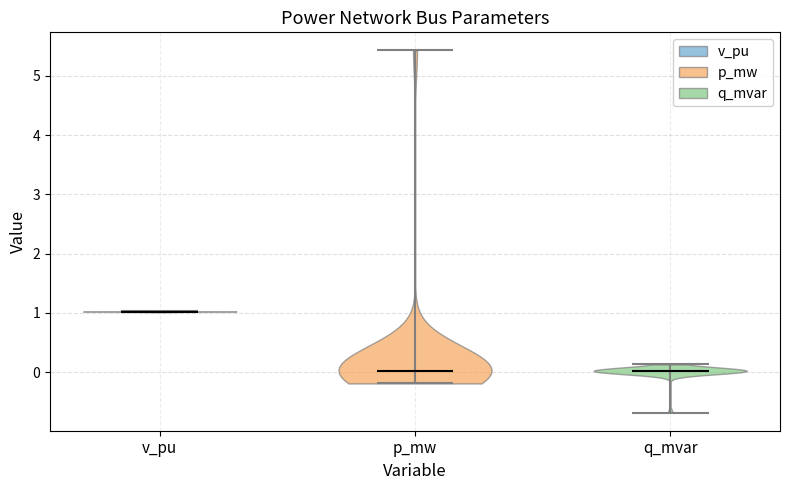

Reading left to right, read every violin against the y-axis: where its median line is, and the lowest and highest points it reaches. The values are not printed on the chart, so give them approximately, as read against the axis.

v_pu: median line 1.0, lowest point 1.0, highest point 1.0
p_mw: median line 0.0, lowest point -0.2, highest point 5.4
q_mvar: median line 0.0, lowest point -0.7, highest point 0.1